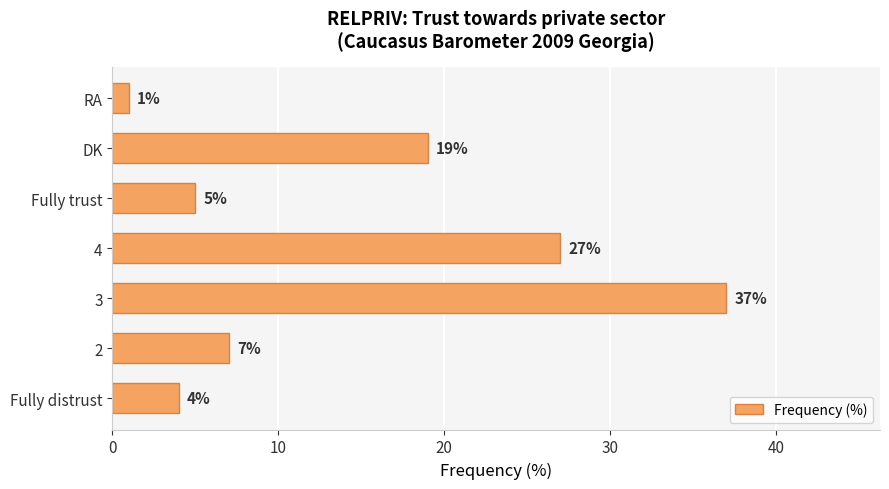

List the labels in order of value, smallest first.

RA, Fully distrust, Fully trust, 2, DK, 4, 3